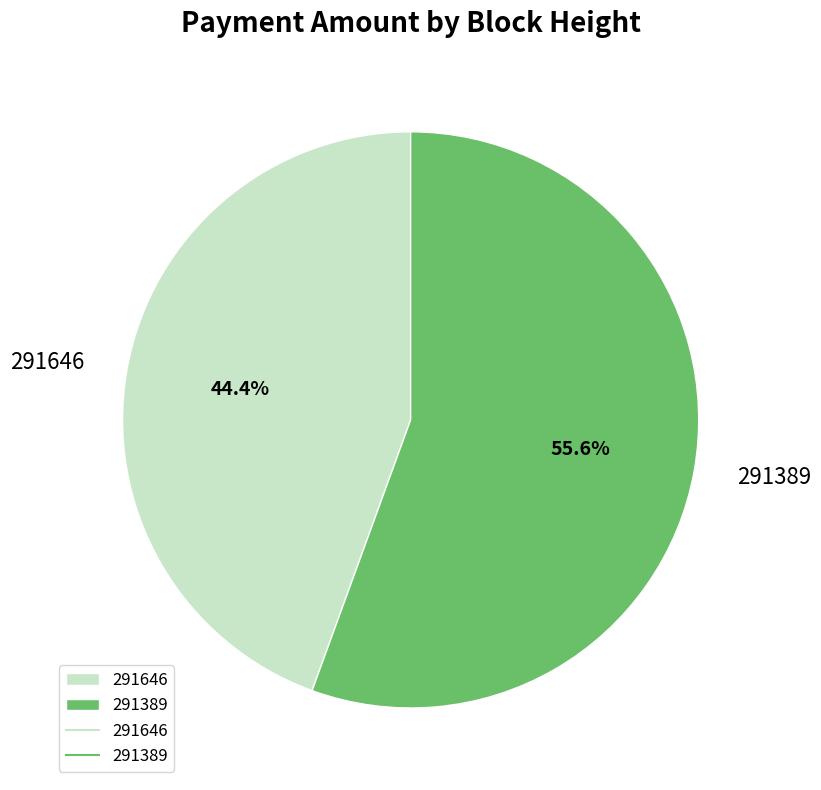

What percentage do 291389 and 291646 together represent?

100.0%